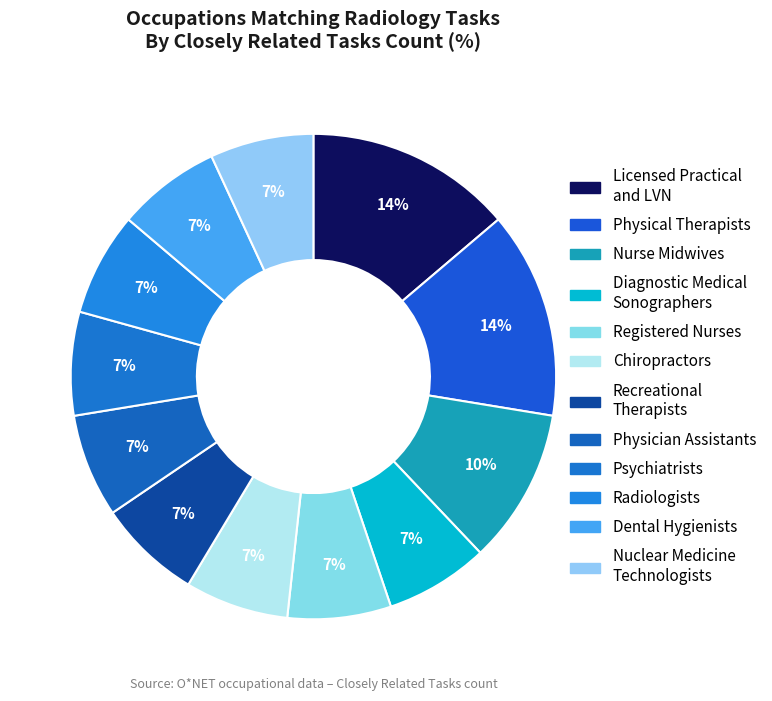

How many segments does this pie chart have?

12